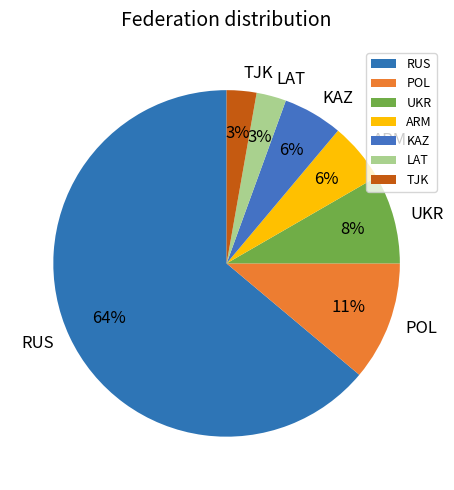

What percentage is the POL slice, to the nearest percent?

11%